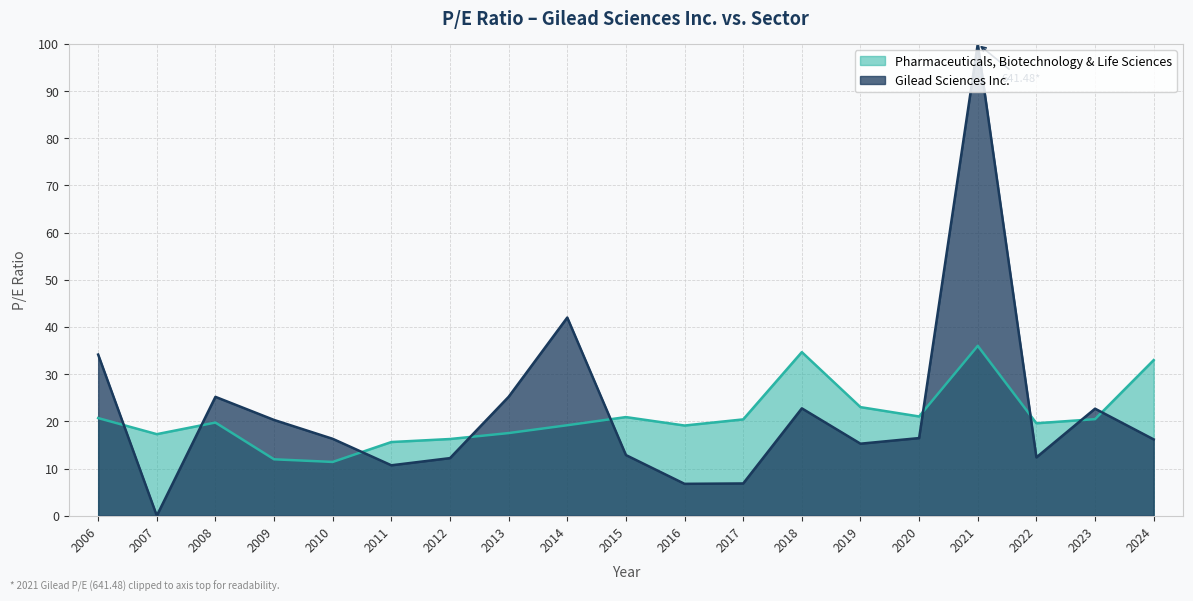

What is the difference between the maximum and second lowest values?

24.1